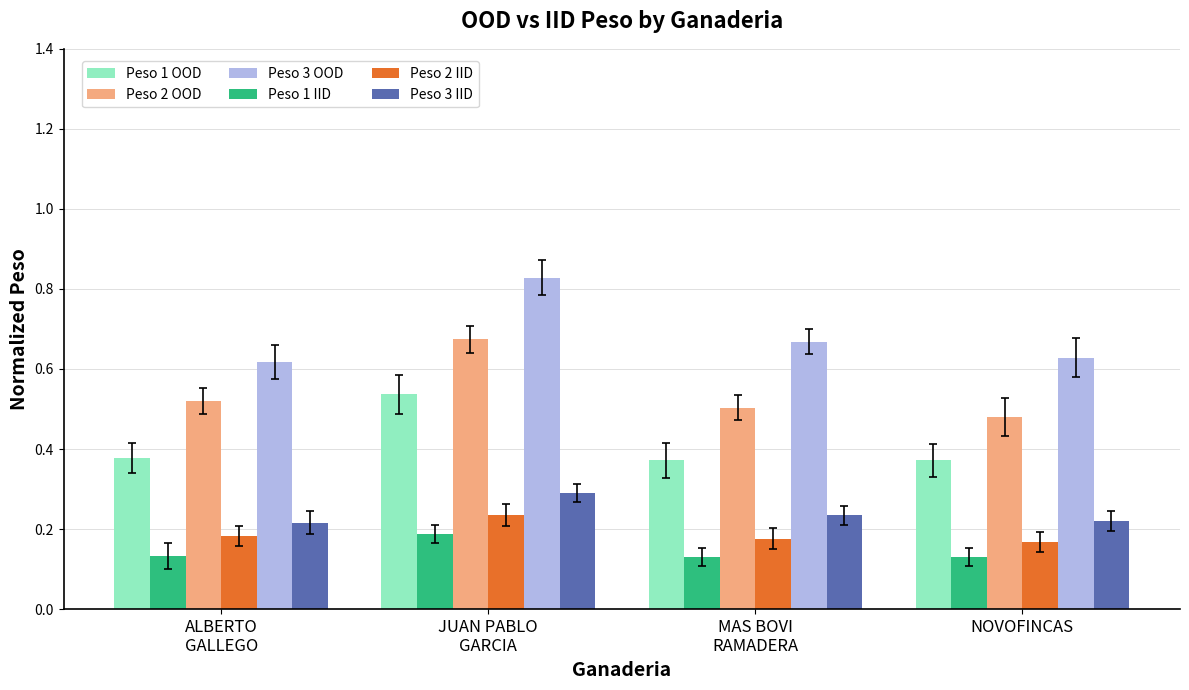

Are the bars grouped side by side (vs. stacked)?

Yes